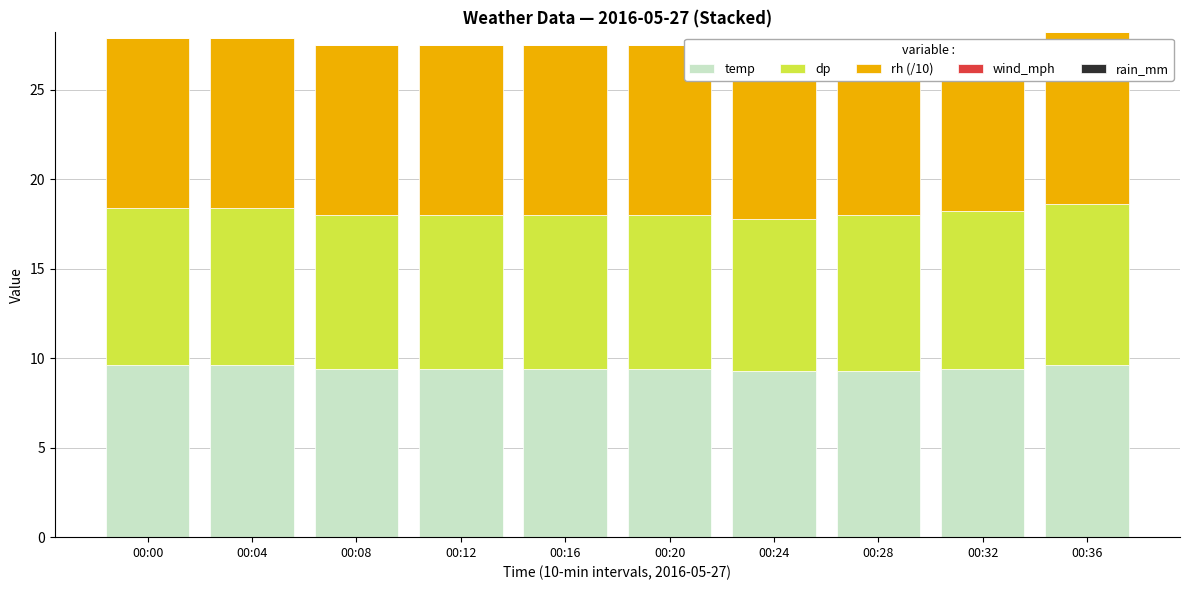

Are the bars grouped side by side (vs. stacked)?

Yes